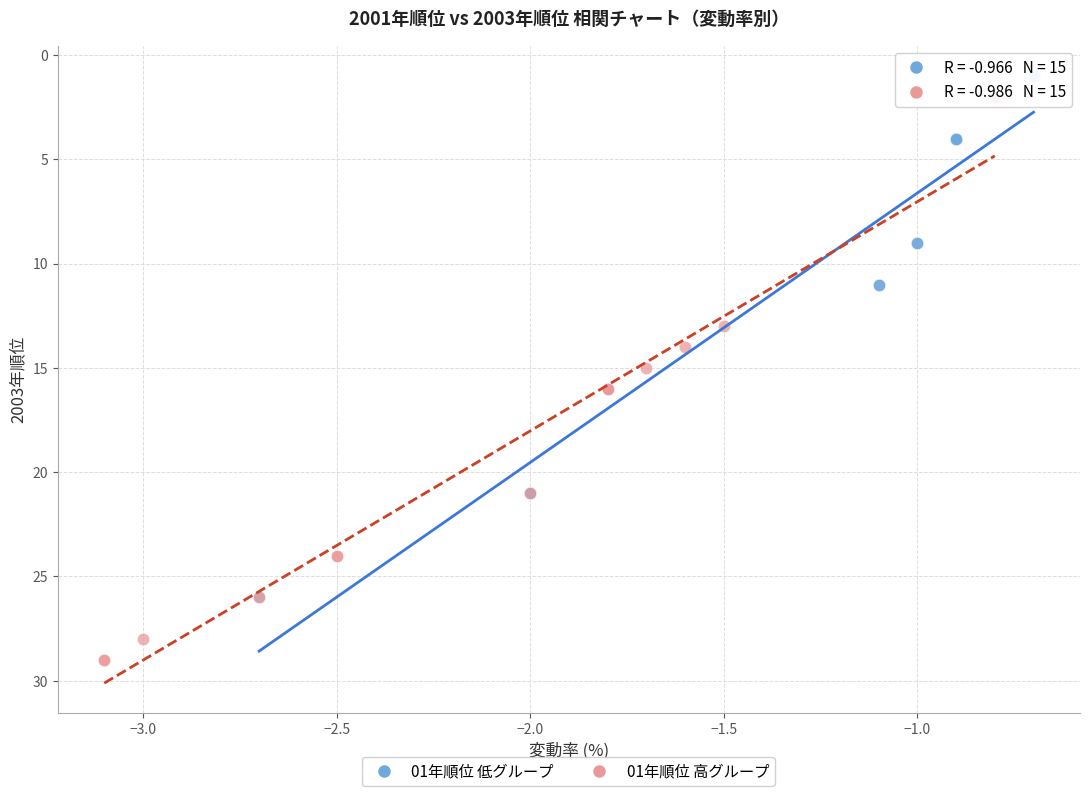

What are all the series names shown in the legend?

01年順位 低グループ, 01年順位 高グループ